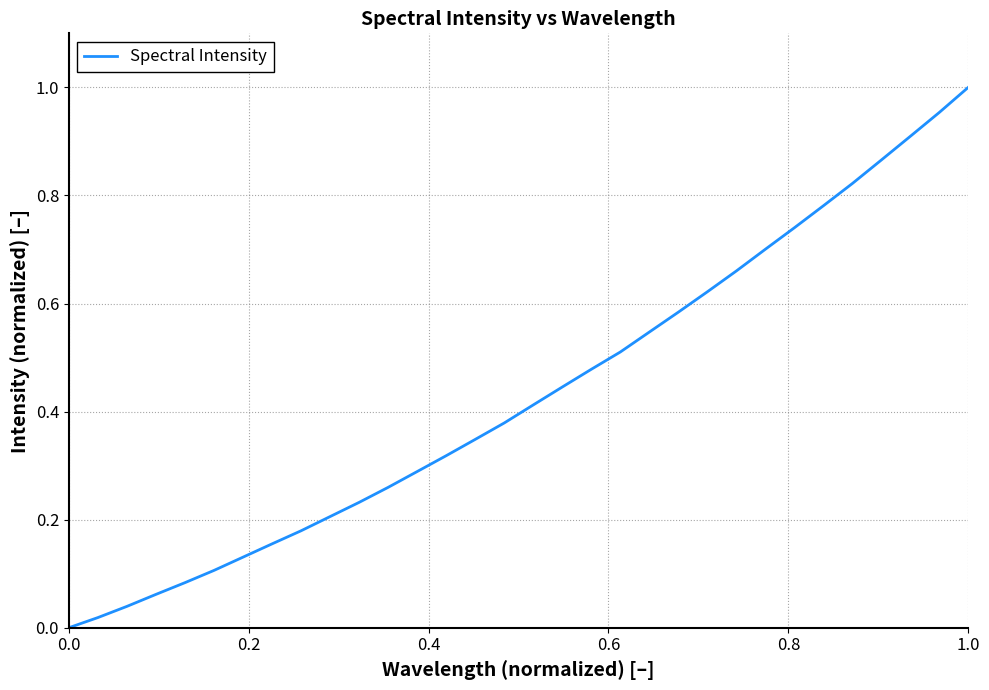

Does the chart display data point markers on the line(s)?

No